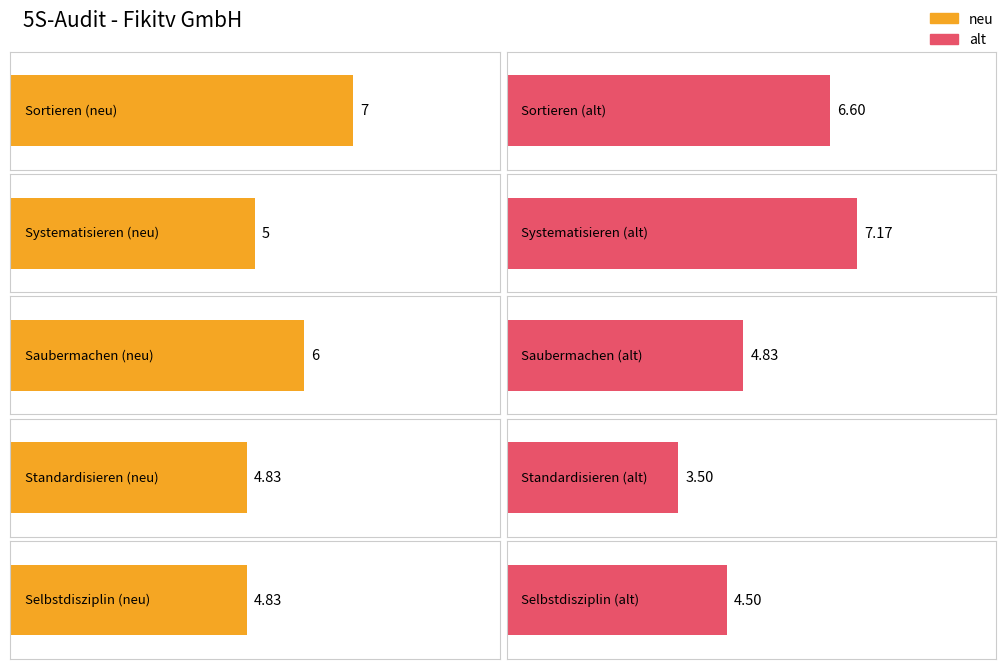

Which series has the largest total across all categories?

neu